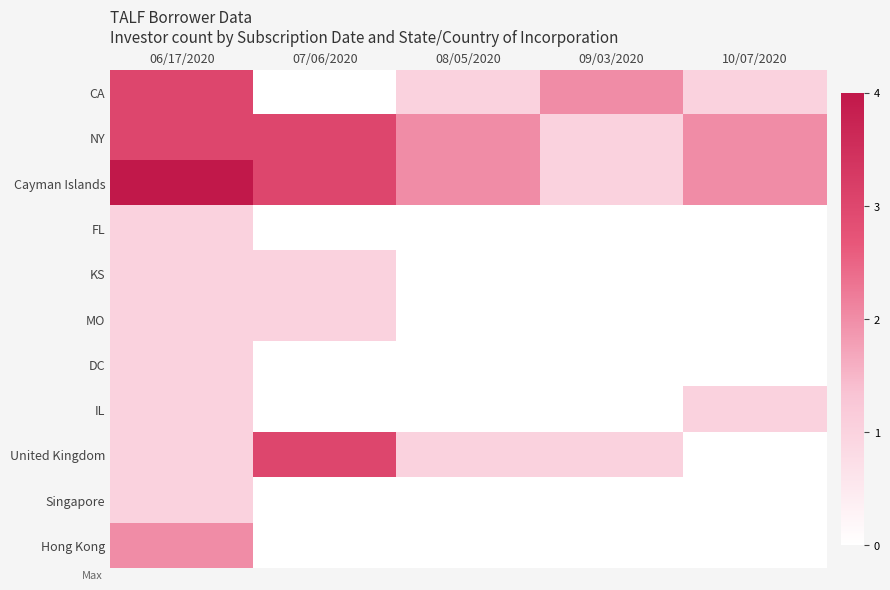

Reading left to right, extract all data points from this chart.

CA: 06/17/2020=3	07/06/2020=0	08/05/2020=1	09/03/2020=2	10/07/2020=1
NY: 06/17/2020=3	07/06/2020=3	08/05/2020=2	09/03/2020=1	10/07/2020=2
Cayman Islands: 06/17/2020=4	07/06/2020=3	08/05/2020=2	09/03/2020=1	10/07/2020=2
FL: 06/17/2020=1	07/06/2020=0	08/05/2020=0	09/03/2020=0	10/07/2020=0
KS: 06/17/2020=1	07/06/2020=1	08/05/2020=0	09/03/2020=0	10/07/2020=0
MO: 06/17/2020=1	07/06/2020=1	08/05/2020=0	09/03/2020=0	10/07/2020=0
DC: 06/17/2020=1	07/06/2020=0	08/05/2020=0	09/03/2020=0	10/07/2020=0
IL: 06/17/2020=1	07/06/2020=0	08/05/2020=0	09/03/2020=0	10/07/2020=1
United Kingdom: 06/17/2020=1	07/06/2020=3	08/05/2020=1	09/03/2020=1	10/07/2020=0
Singapore: 06/17/2020=1	07/06/2020=0	08/05/2020=0	09/03/2020=0	10/07/2020=0
Hong Kong: 06/17/2020=2	07/06/2020=0	08/05/2020=0	09/03/2020=0	10/07/2020=0